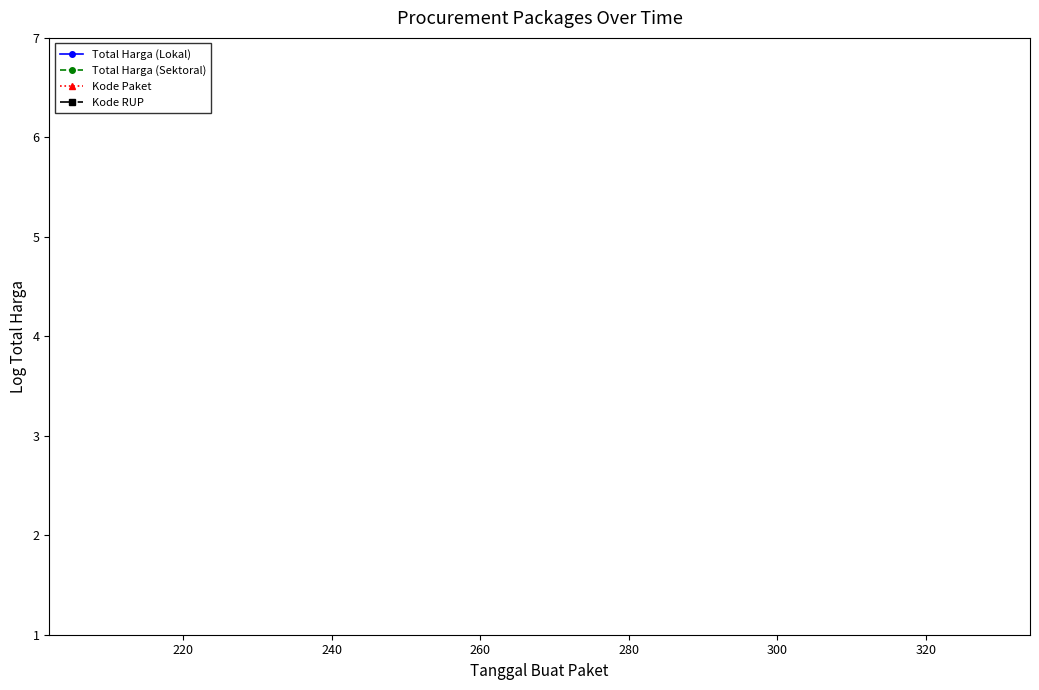

True or false: Total Harga (Lokal) and Kode RUP intersect in this chart.

True